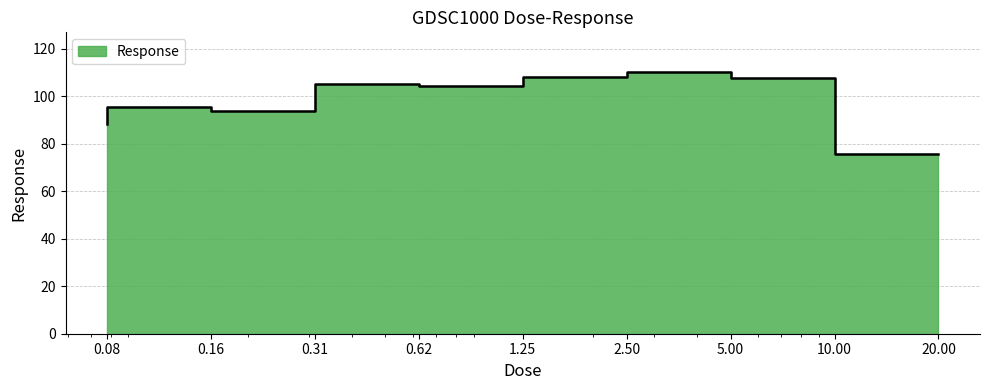

The chart shows a value of 104.6 at 1.25. True or false?

True